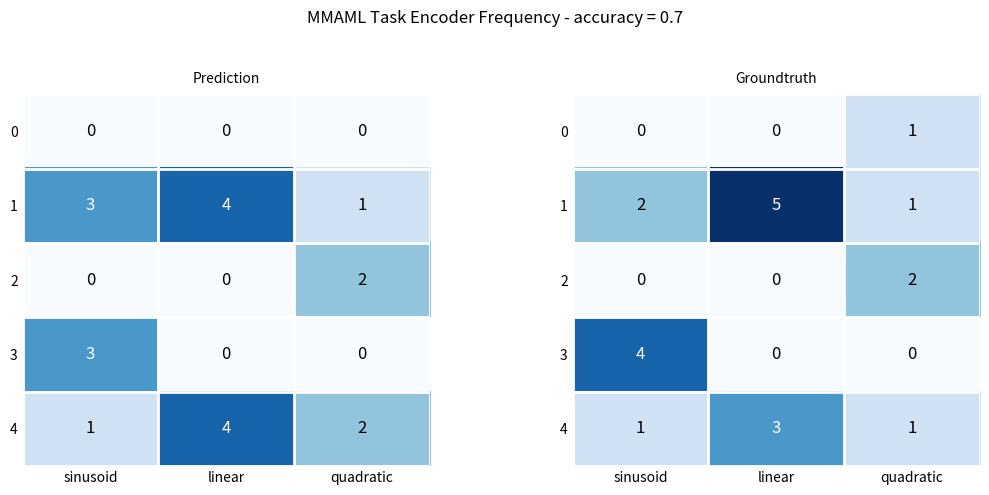

At which category is the sum across all series the highest?

linear